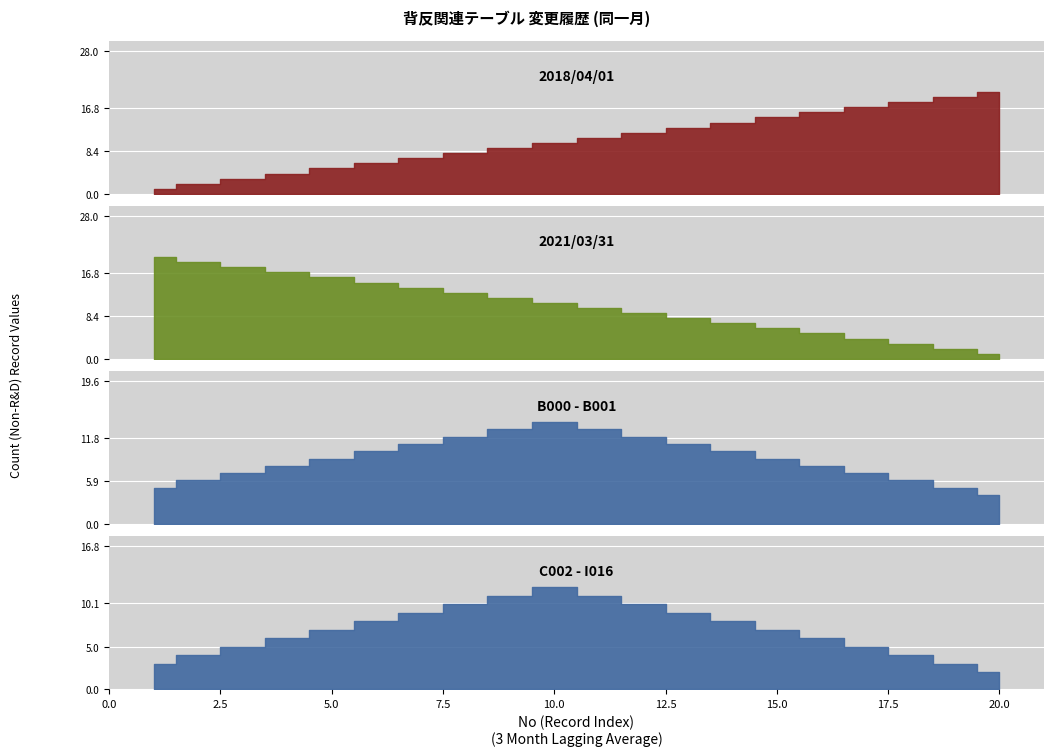

The 2021/03/31 series shows 20 at 1. True or false?

True